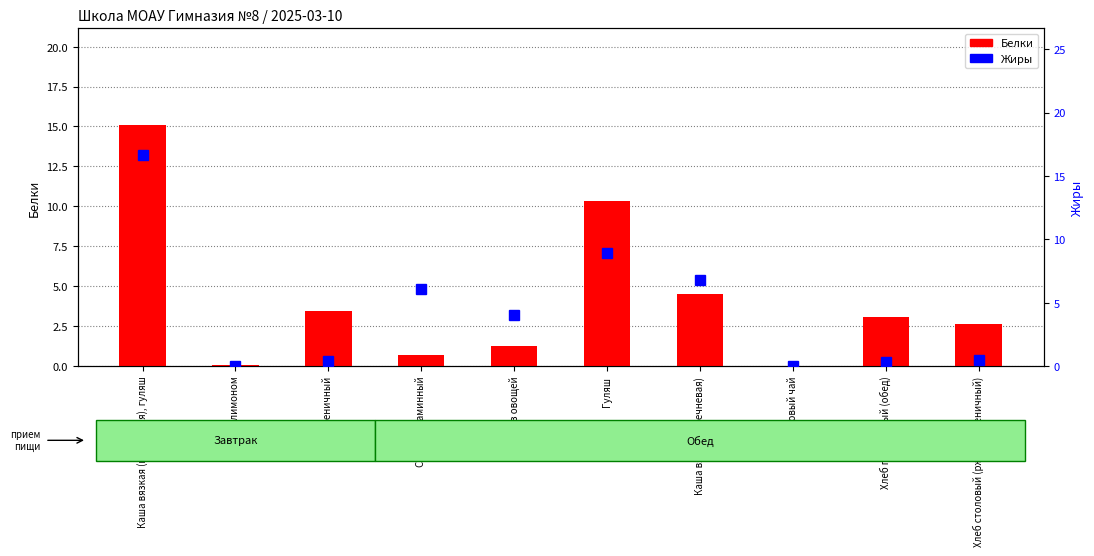

What is the label of the 8th bar from the left?

Фруктовый чай